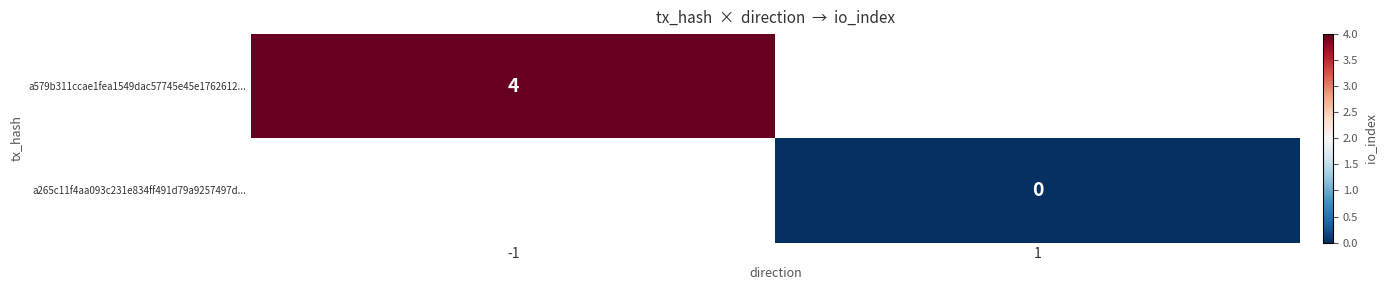

True or false: a579b311ccae1fea1549dac57745e45e1762612... has a value of 6 at -1.

False